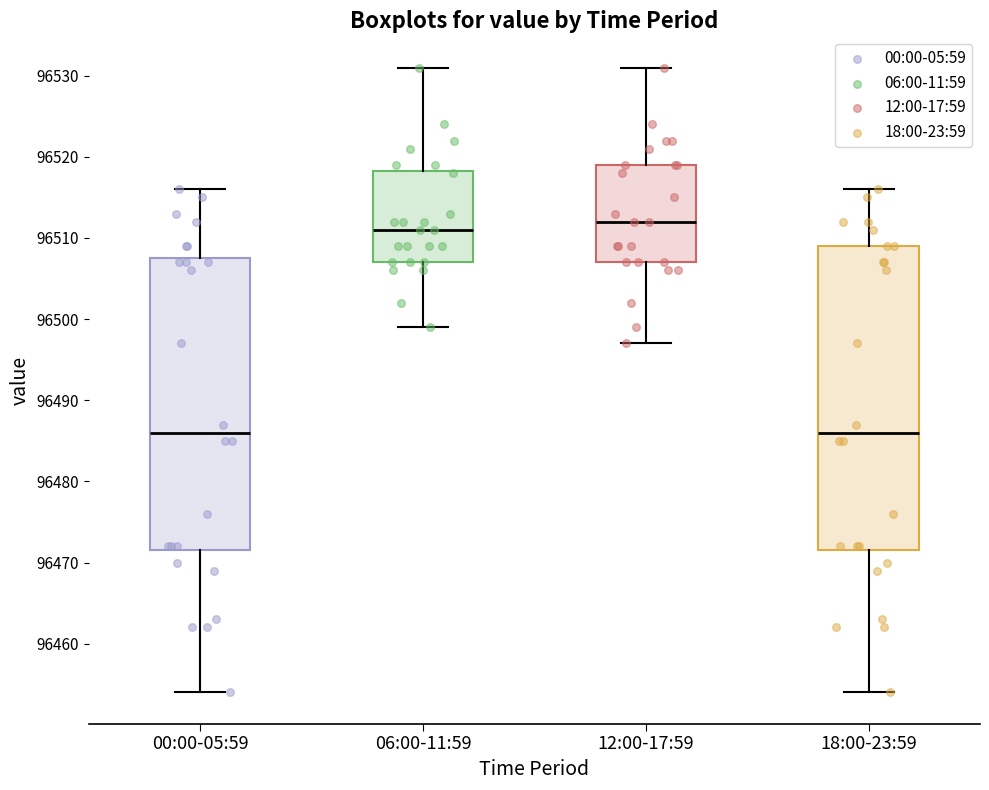

Where does the lower whisker of the box for 18:00-23:59 end on the y-axis? The values are not printed on the chart, so give them approximately, as read against the axis.

96454